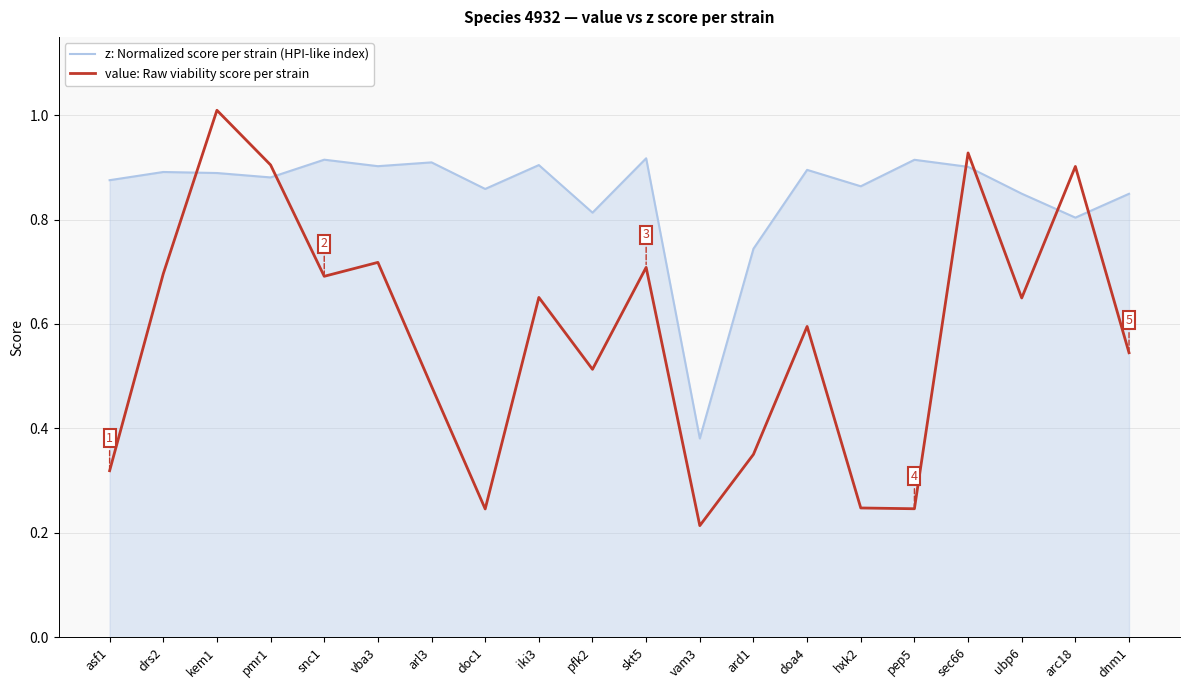

What position from the right is arl3?

14